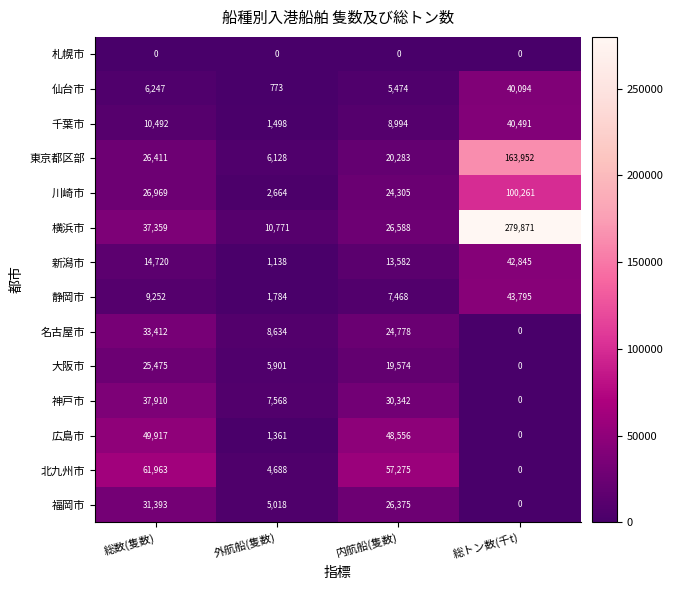

What is the highest value of the 千葉市 series?

40491